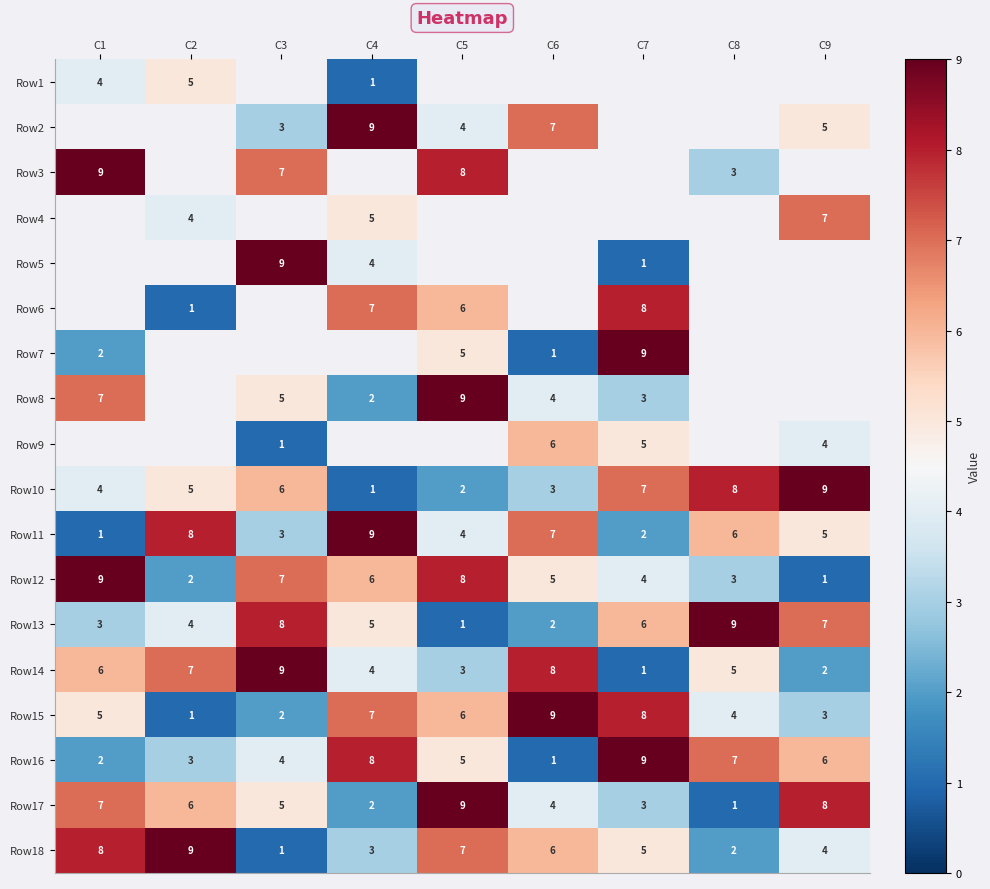

Rank the categories by Row10 value from highest to lowest.

C9, C8, C7, C3, C2, C1, C6, C5, C4